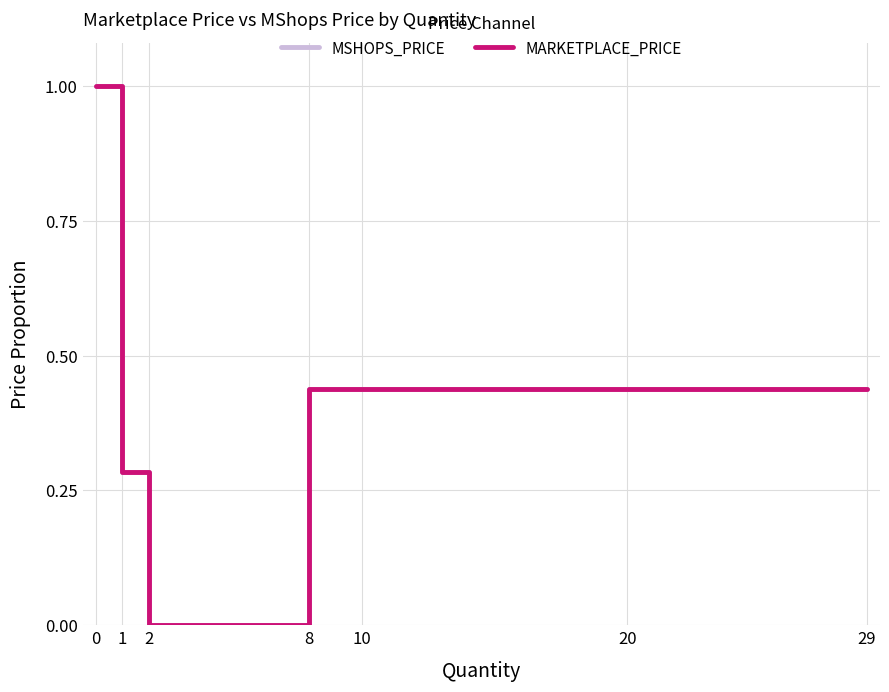

At which label is MSHOPS_PRICE closest to 0?

2